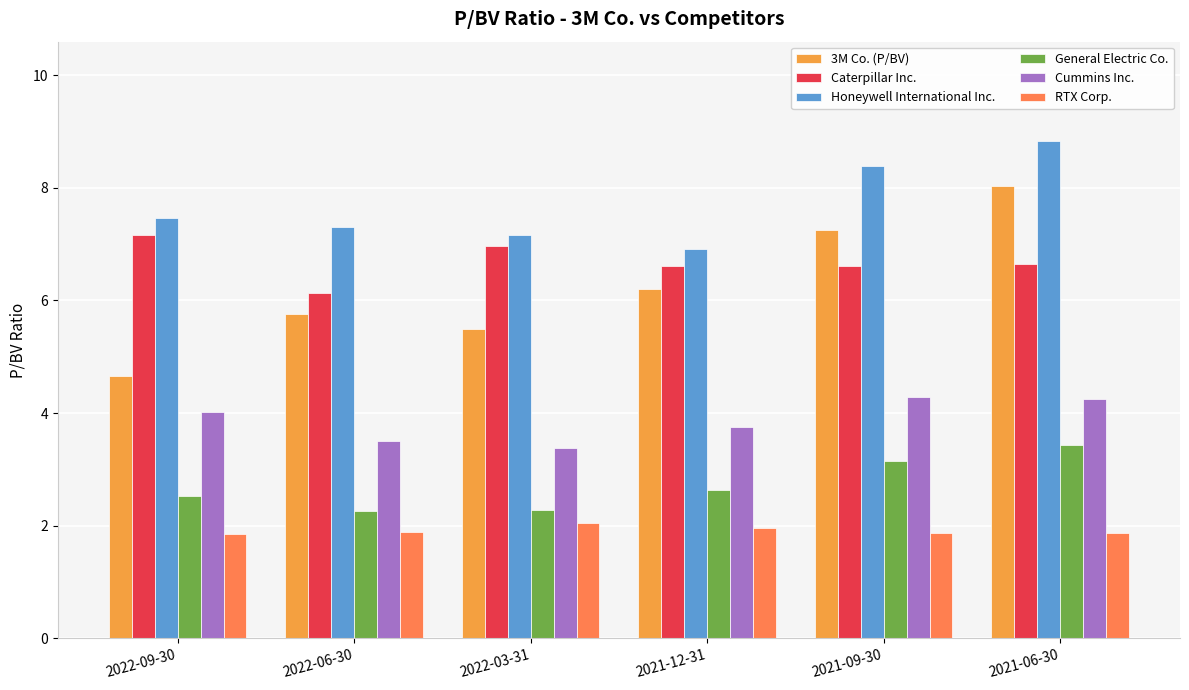

Which label corresponds to the smallest value in the chart?

2022-09-30